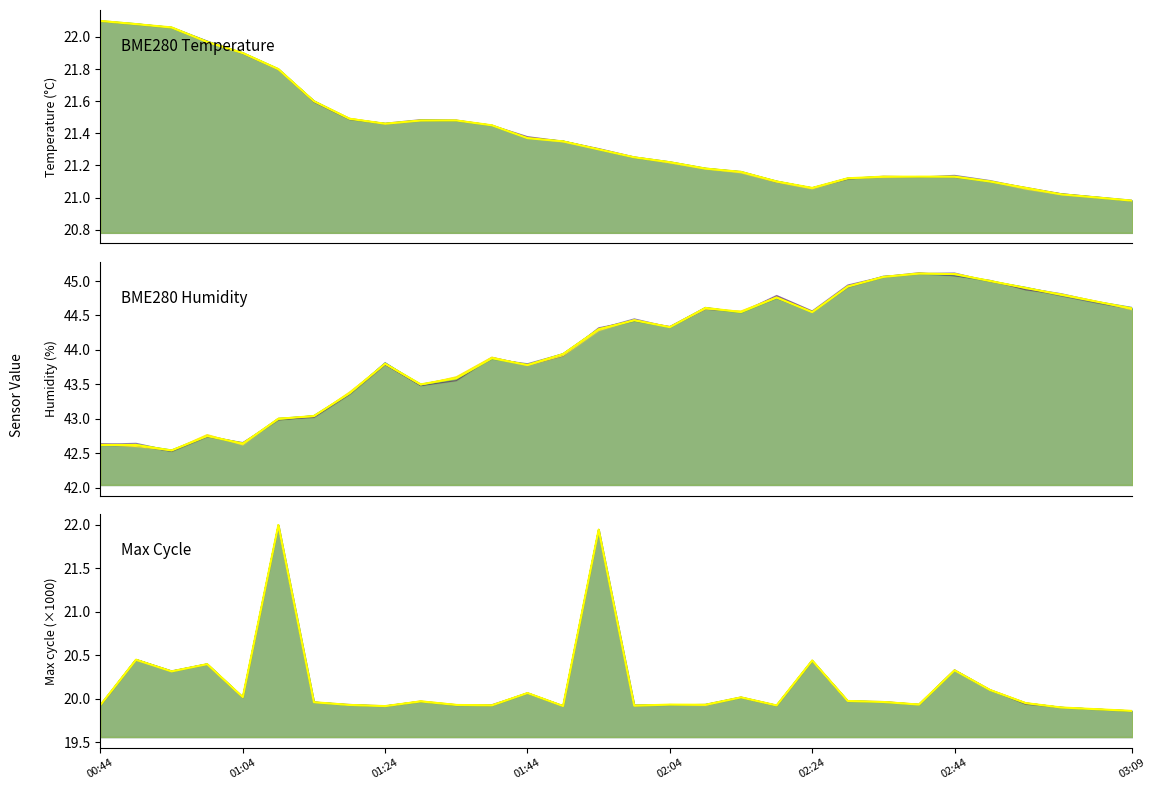

What is the difference between the second highest and second lowest values in the BME280_humidity series?

2.5